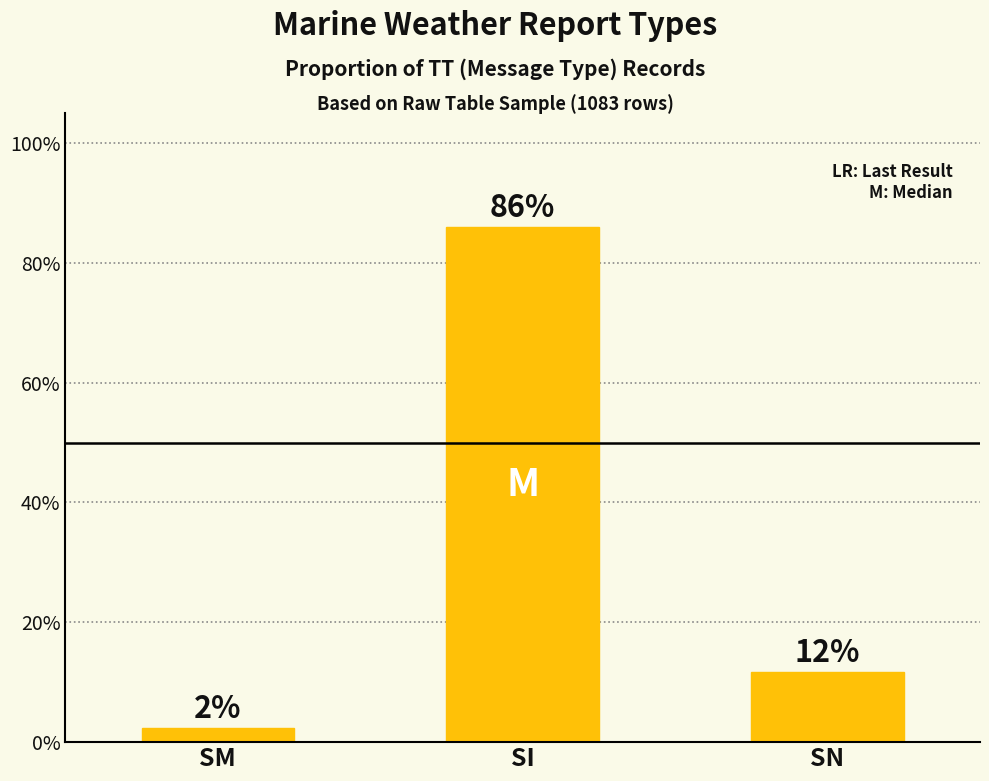

Which has a higher value, SI or SM?

SI